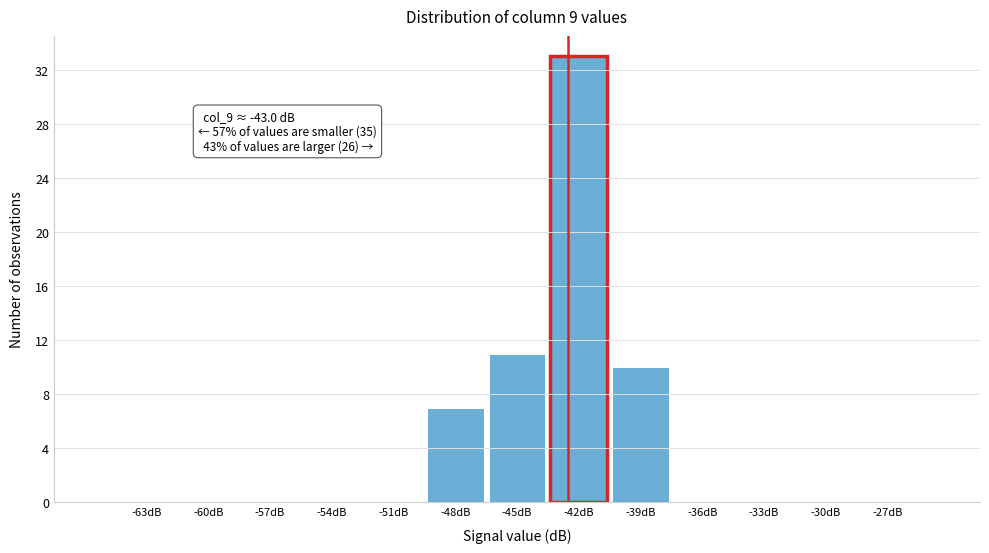

Reading right to left, transcribe all the data shown in this chart.

-27dB=0	-30dB=0	-33dB=0	-36dB=0	-39dB=10	-42dB=33	-45dB=11	-48dB=7	-51dB=0	-54dB=0	-57dB=0	-60dB=0	-63dB=0